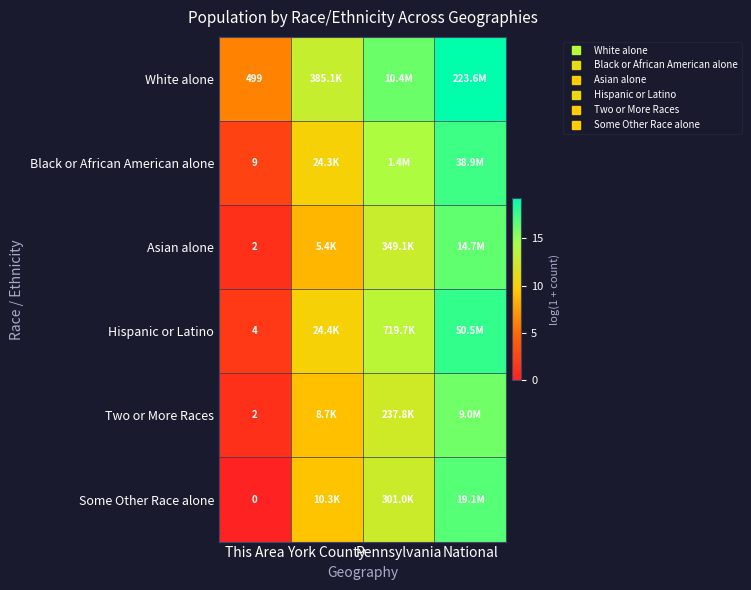

How many positive values does the Some Other Race alone series have?

3